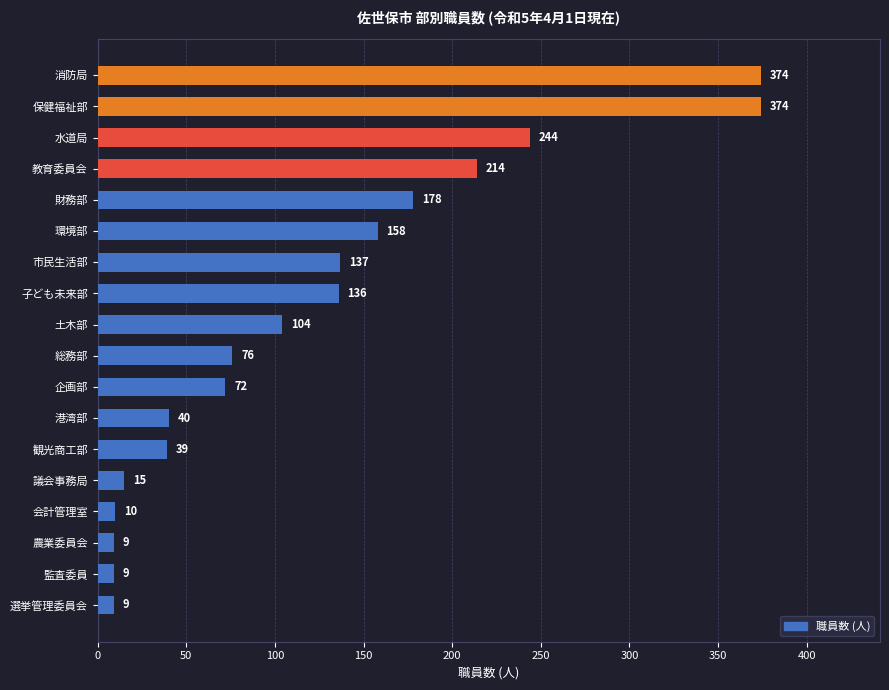

What is the greatest value displayed?

374